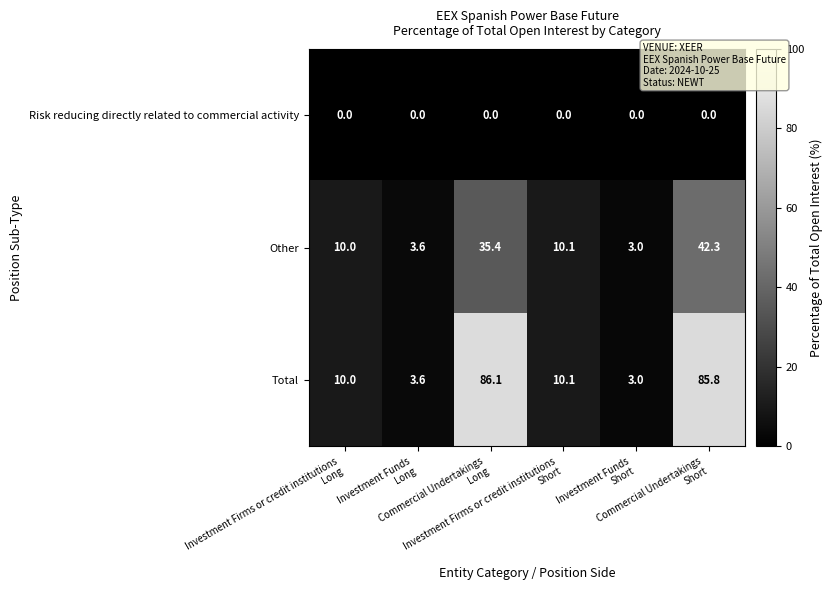

What is the difference between the maximum and second lowest values in the Total series?

82.5